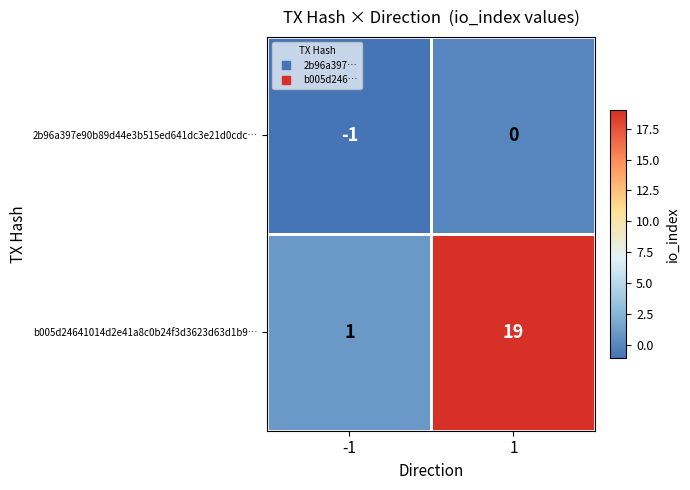

Is it true that 2b96a397e90b89d44e3b515ed641dc3e21d0cdc… equals 0 at 1?

True